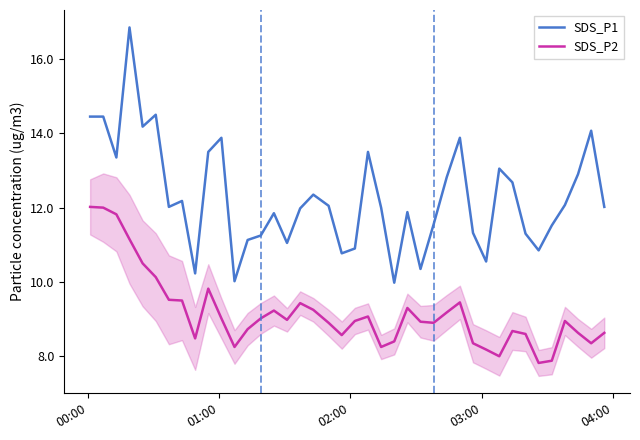

List the series in order of their overall mean, highest first.

SDS_P1, SDS_P2